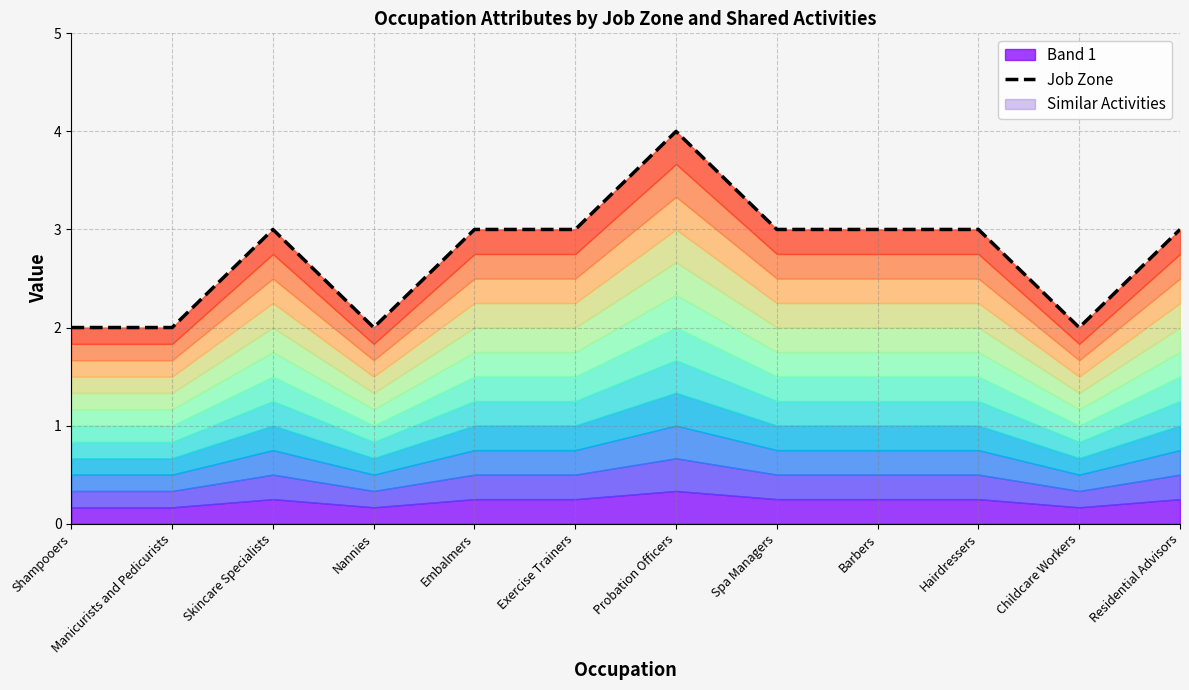

How many lines are shown in the chart?

1